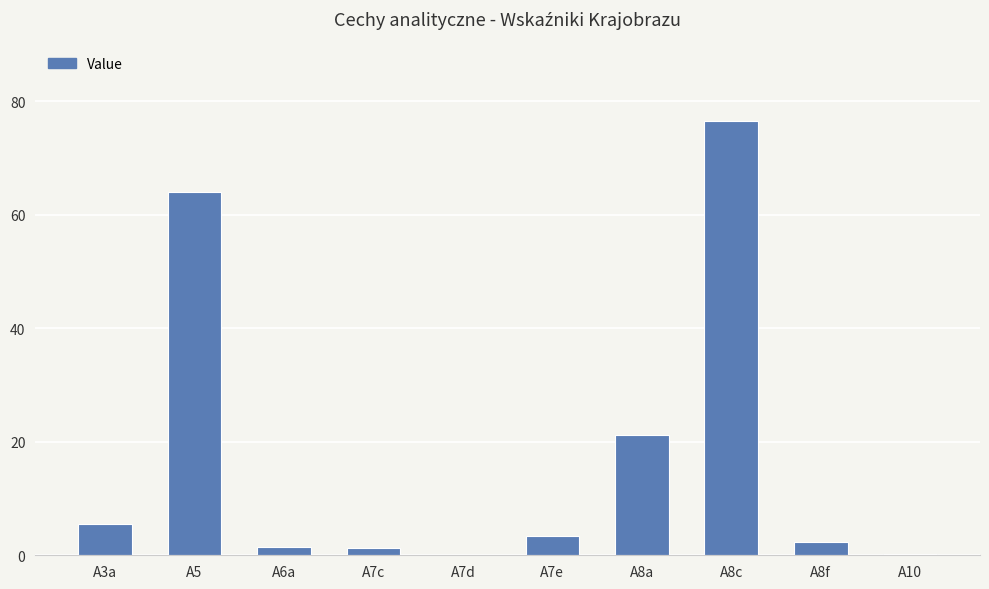

Where does the data first go above 3?

A3a